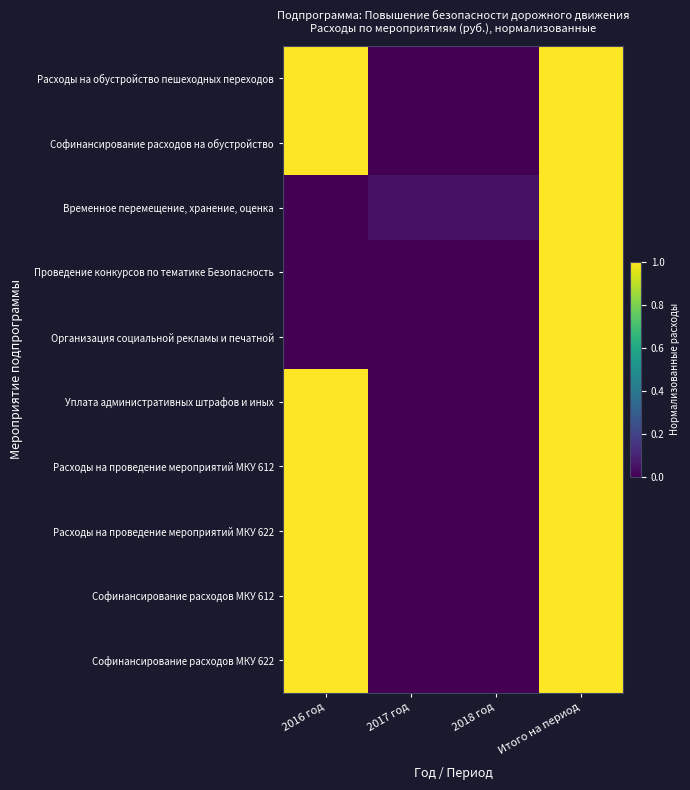

At 2017 год, list the series in order from largest to smallest.

Временное перемещение, хранение, оценка, Расходы на обустройство пешеходных переходов, Софинансирование расходов на обустройство, Проведение конкурсов по тематике Безопасность, Организация социальной рекламы и печатной, Уплата административных штрафов и иных, Расходы на проведение мероприятий МКУ 612, Расходы на проведение мероприятий МКУ 622, Софинансирование расходов МКУ 612, Софинансирование расходов МКУ 622